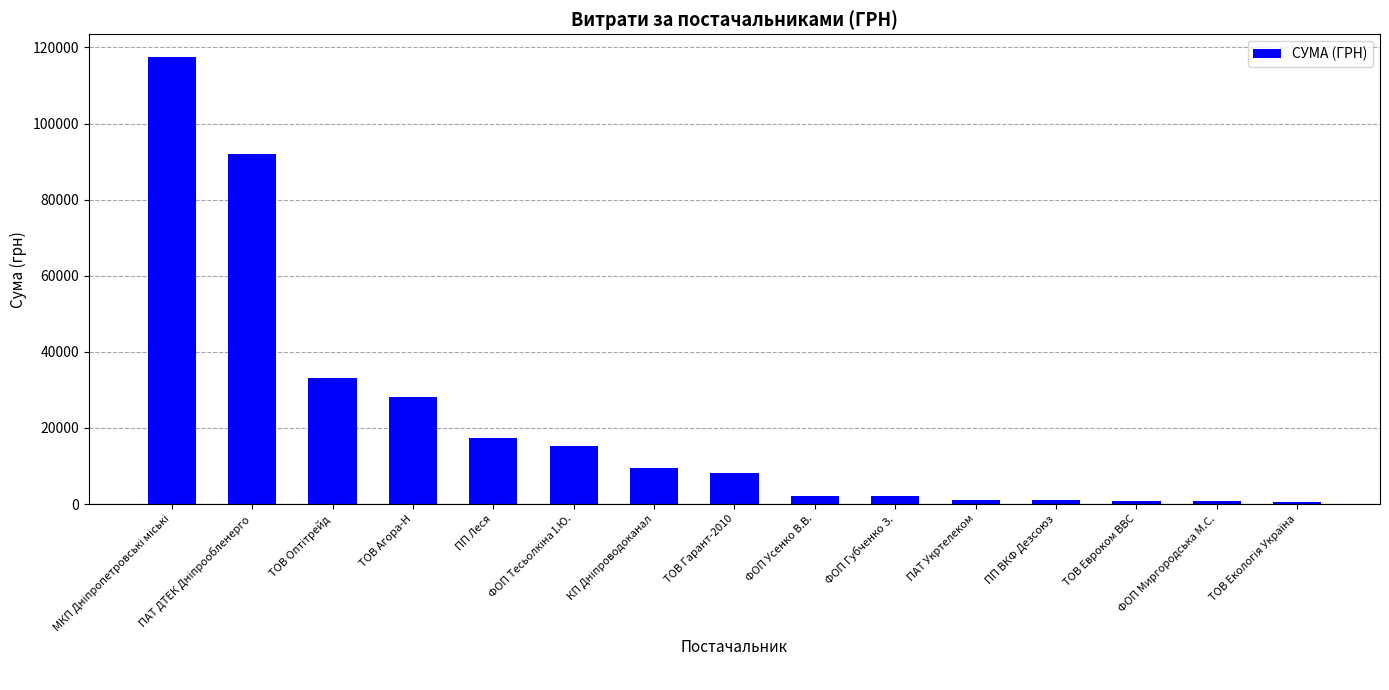

What is the label of the 5th bar from the right?

ПАТ Укртелеком